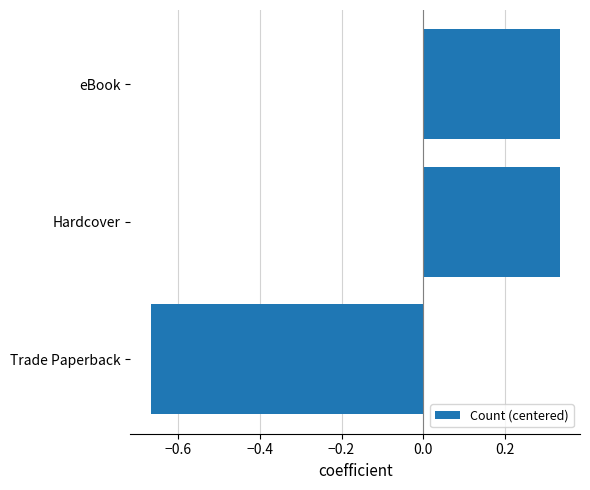

What is the difference between the values at Hardcover and Trade Paperback?

1.0